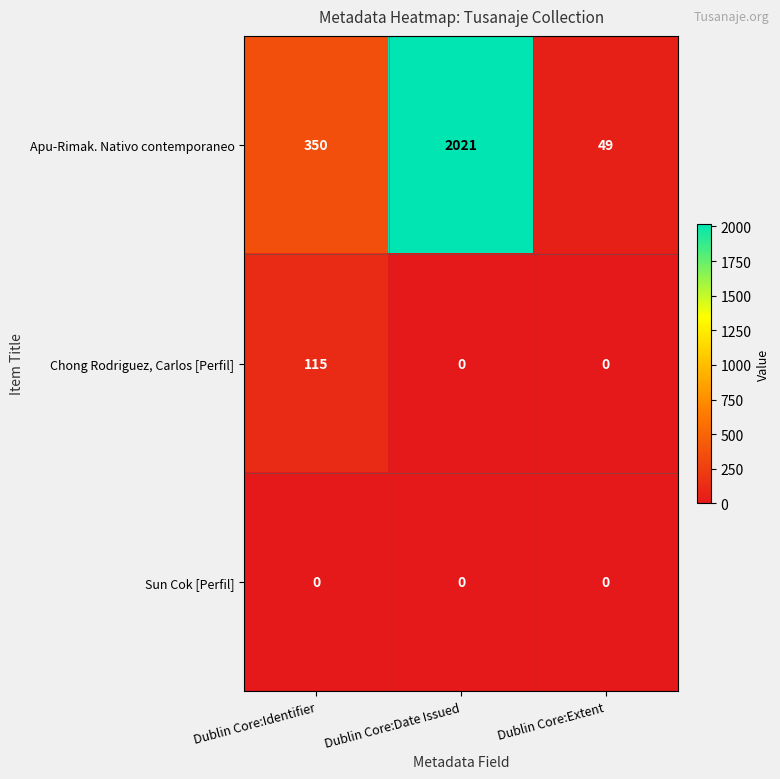

How many values in Chong Rodriguez, Carlos [Perfil] are above zero?

1